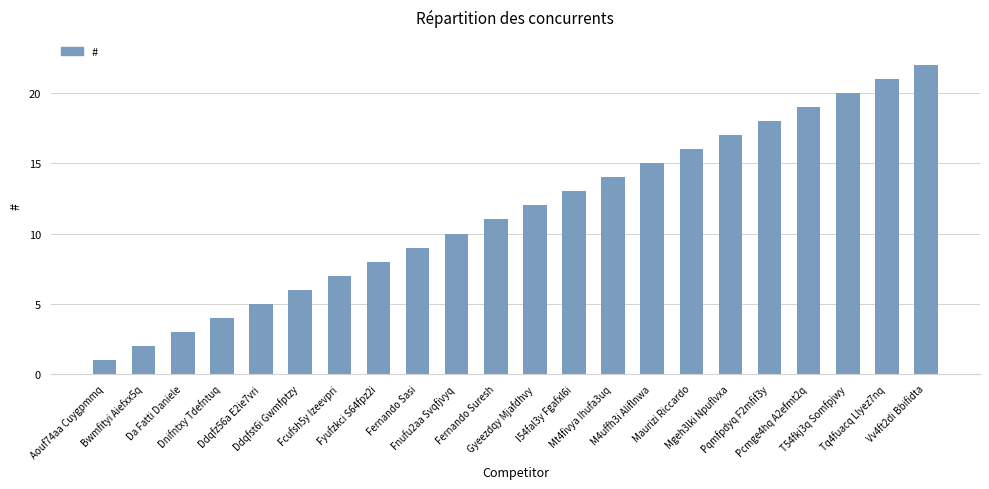

How many data points are less than 12?

11